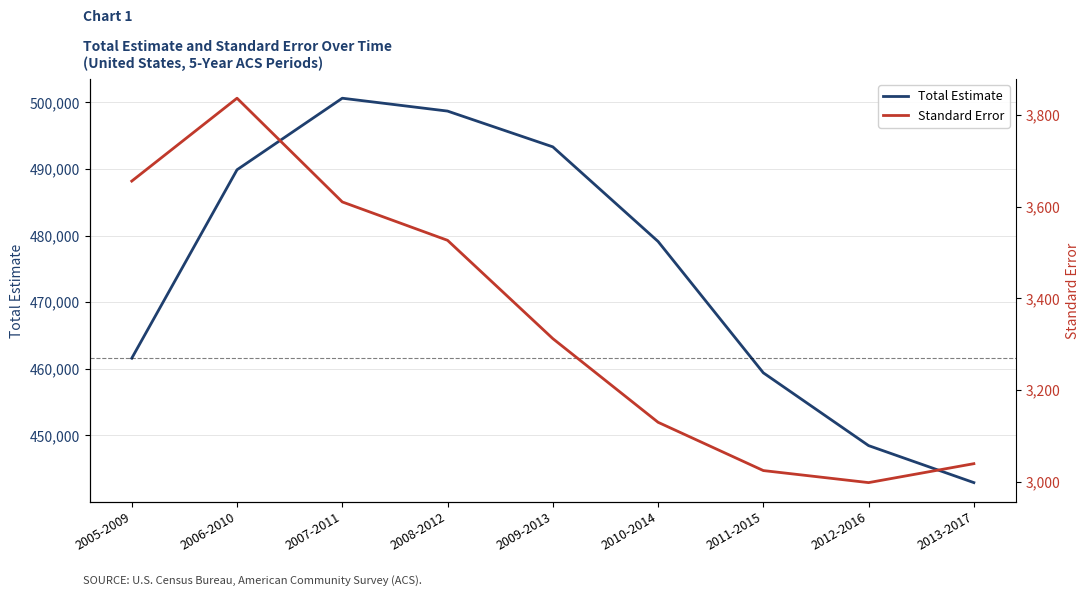

Is the value of Total Estimate at 2009-2013 greater than the value of Standard Error at 2006-2010?

Yes